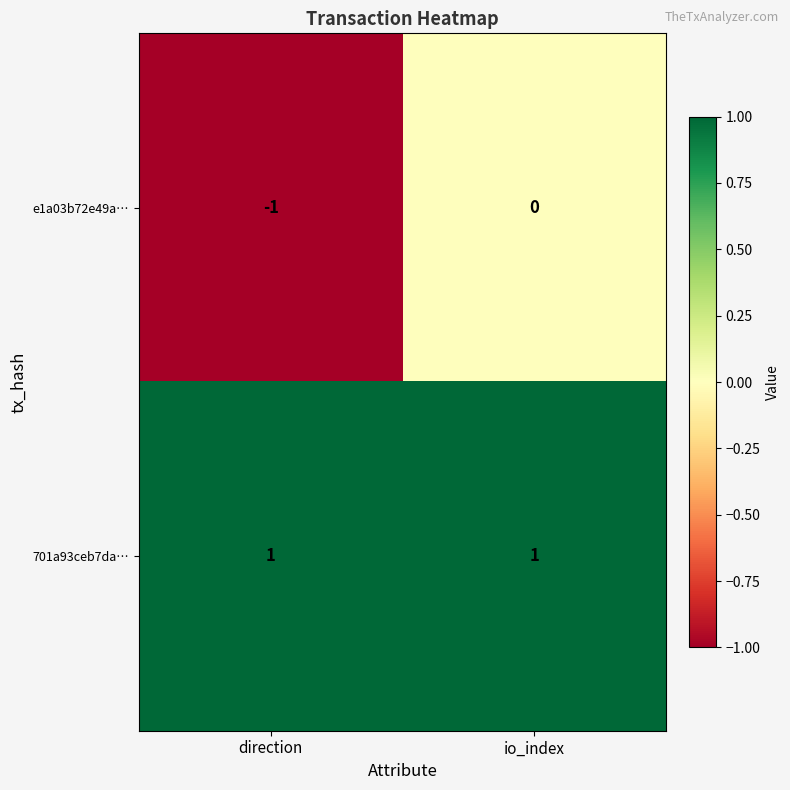

Rank the series at io_index from lowest to highest value.

e1a03b72e49a…, 701a93ceb7da…